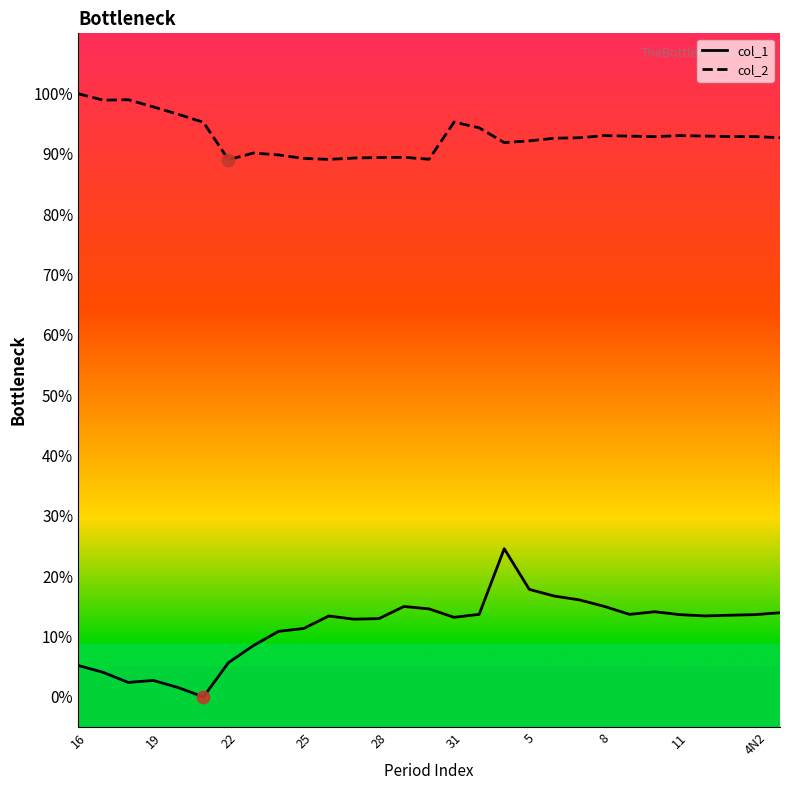

Which series has the largest total across all categories?

col_2